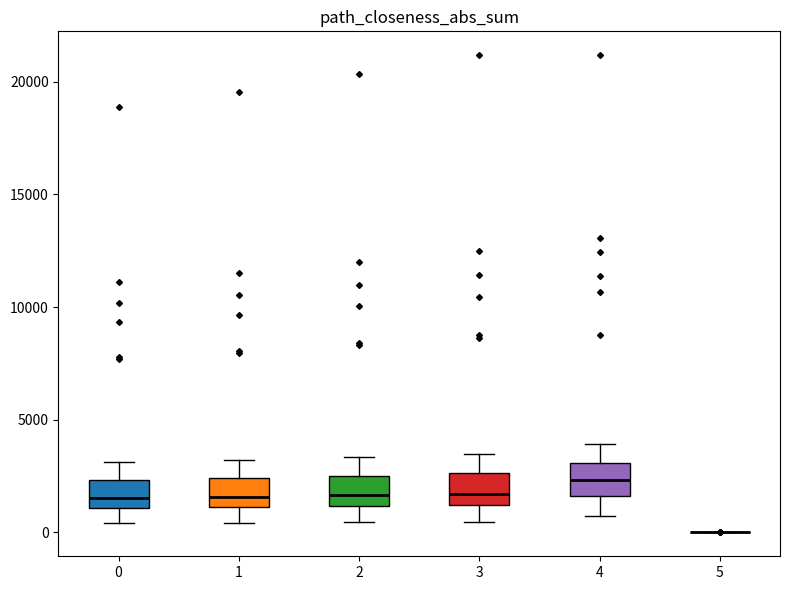

Reading left to right, read every box against the y-axis: the position of its median line, the range the box covers, and the ends of its whiskers. The values are not printed on the chart, so give them approximately, as read against the axis.

0: median 1500, box 1000 to 2500, whiskers 500 to 3000
1: median 1500, box 1000 to 2500, whiskers 500 to 3000
2: median 1500, box 1000 to 2500, whiskers 500 to 3500
3: median 1500, box 1000 to 2500, whiskers 500 to 3500
4: median 2500, box 1500 to 3000, whiskers 500 to 4000
5: box collapsed to a line at 0, whiskers 0 to 0